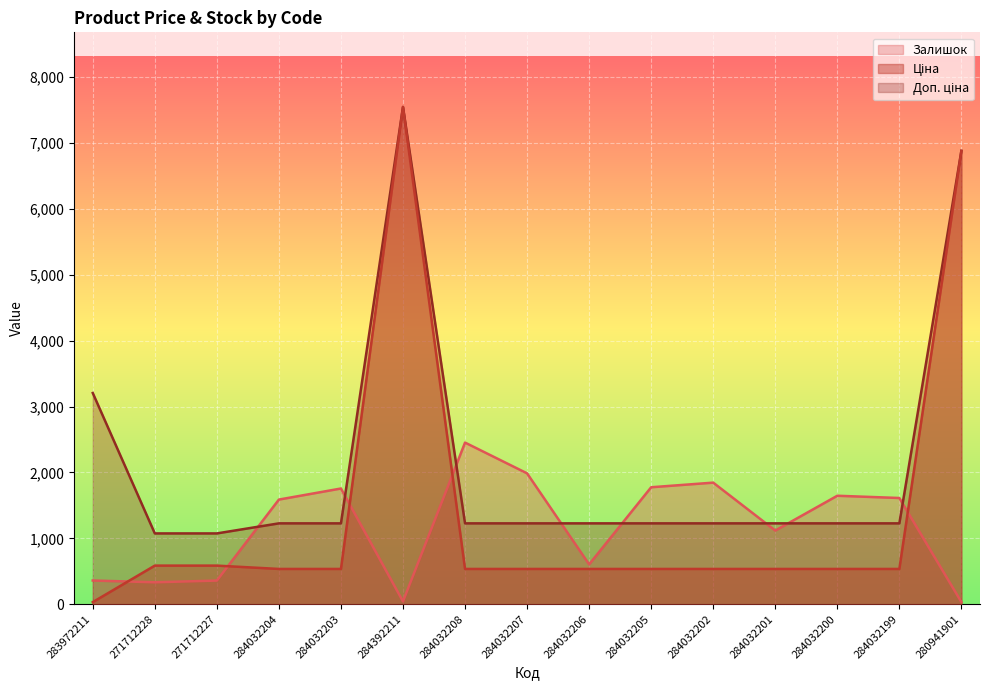

List the labels in order of Доп. ціна value, largest first.

284392211, 280941901, 283972211, 284032204, 284032203, 284032208, 284032207, 284032206, 284032205, 284032202, 284032201, 284032200, 284032199, 271712228, 271712227